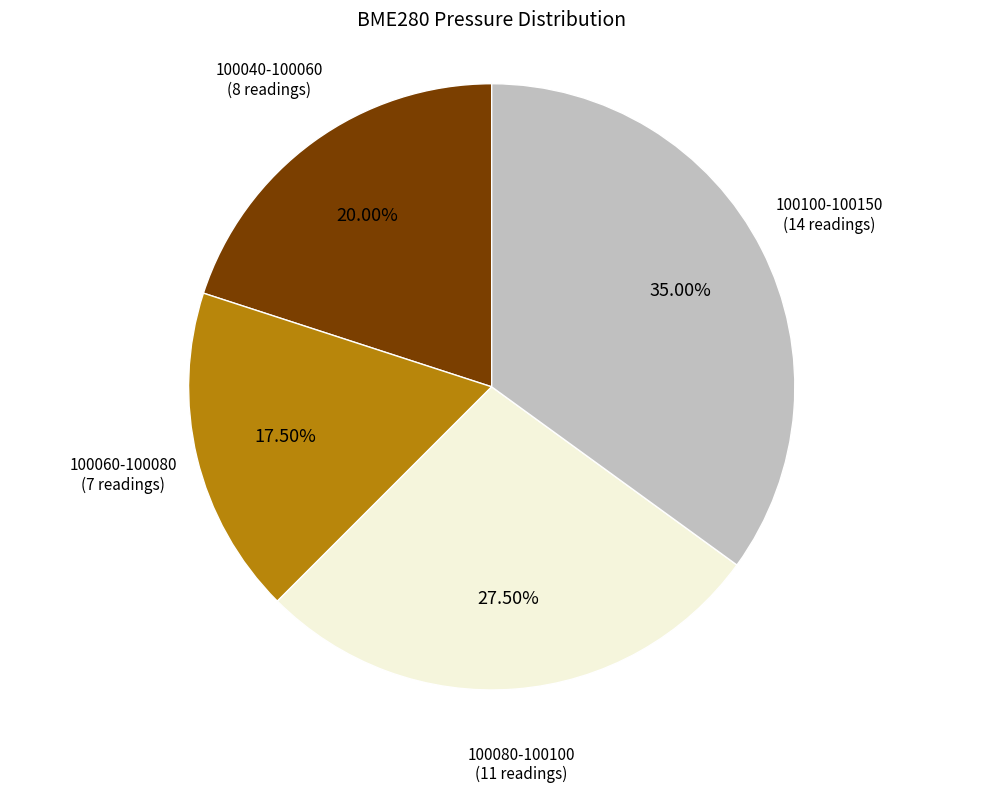

Rank the categories by value from highest to lowest.

100100-100150, 100080-100100, 100040-100060, 100060-100080